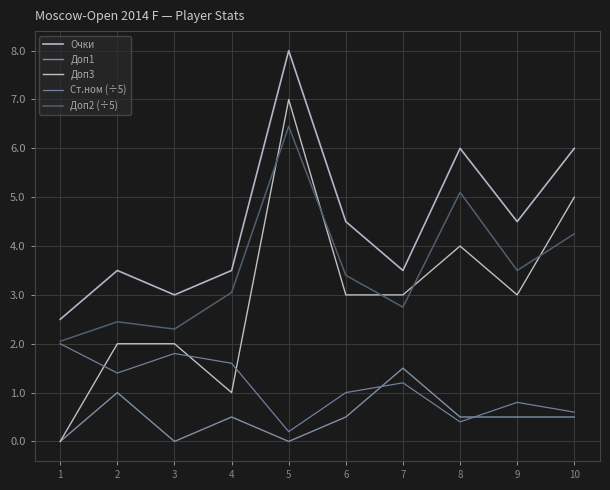

Does the chart have visible grid lines?

Yes